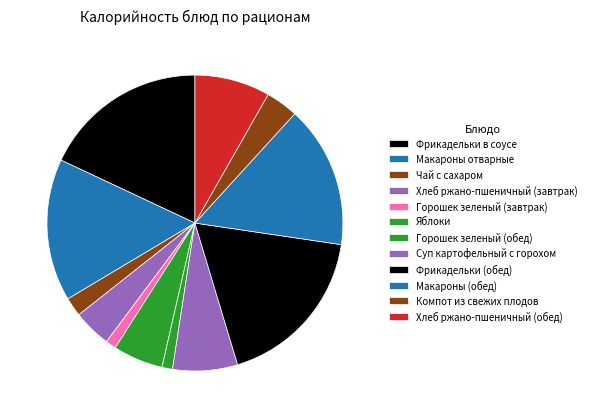

Is it true that Чай с сахаром is 8% of the pie?

False